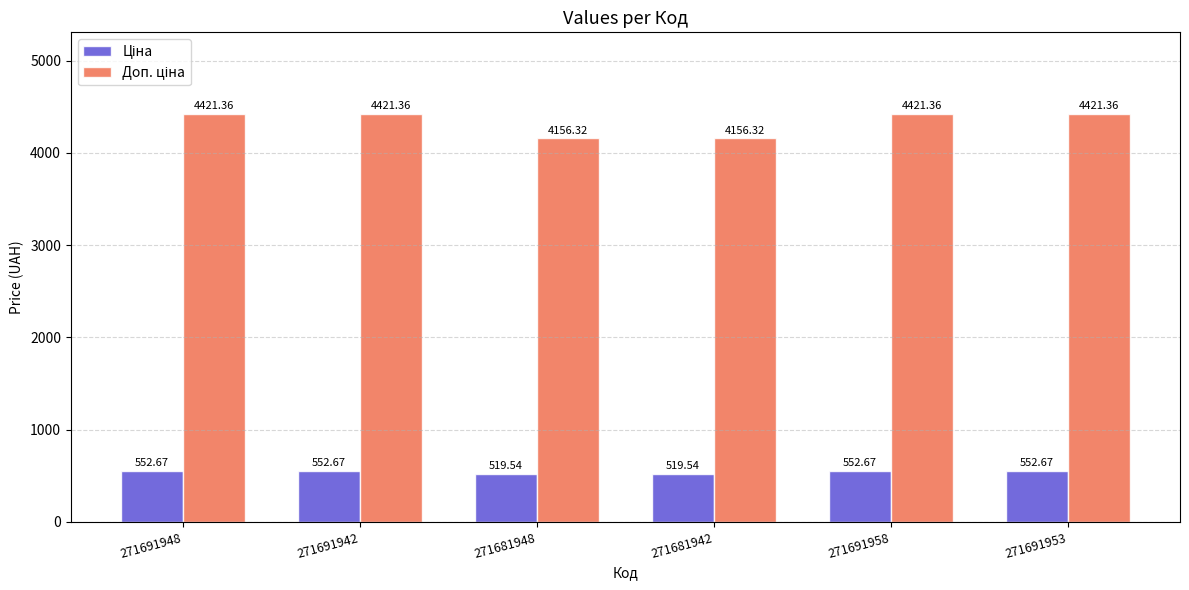

What is the label of the 5th bar from the right?

271691942